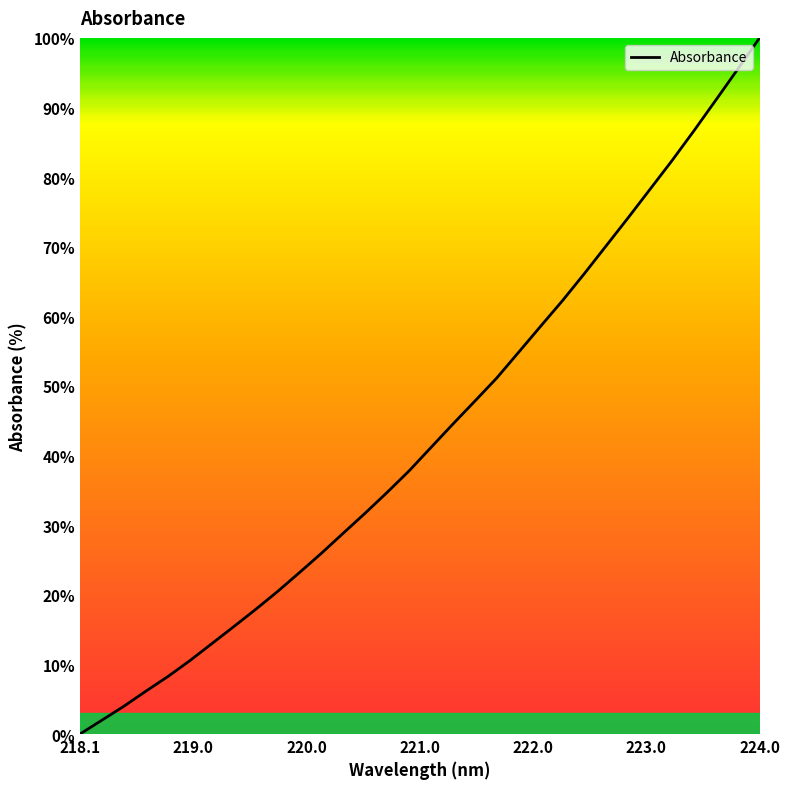

What is the greatest value displayed?

100.0